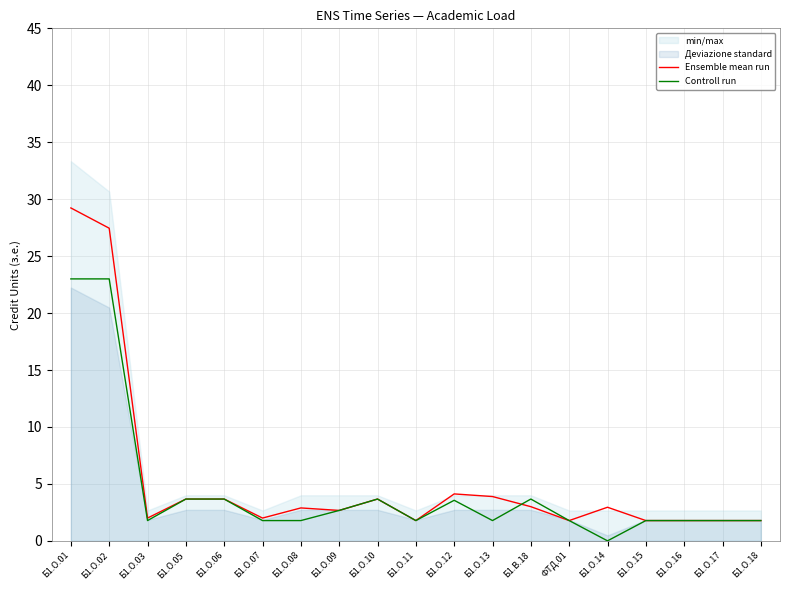

Which category has the highest value in the Controll run series?

Б1.О.01